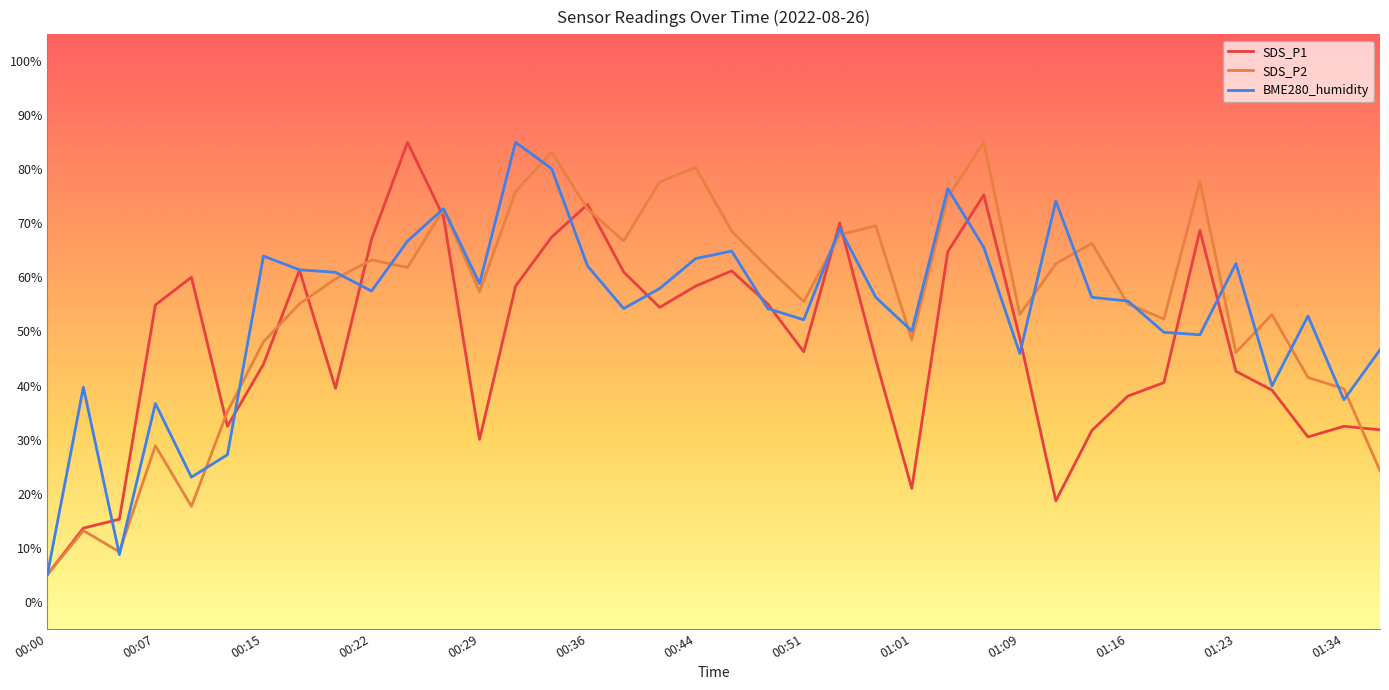

What is the smallest value displayed?

5.0